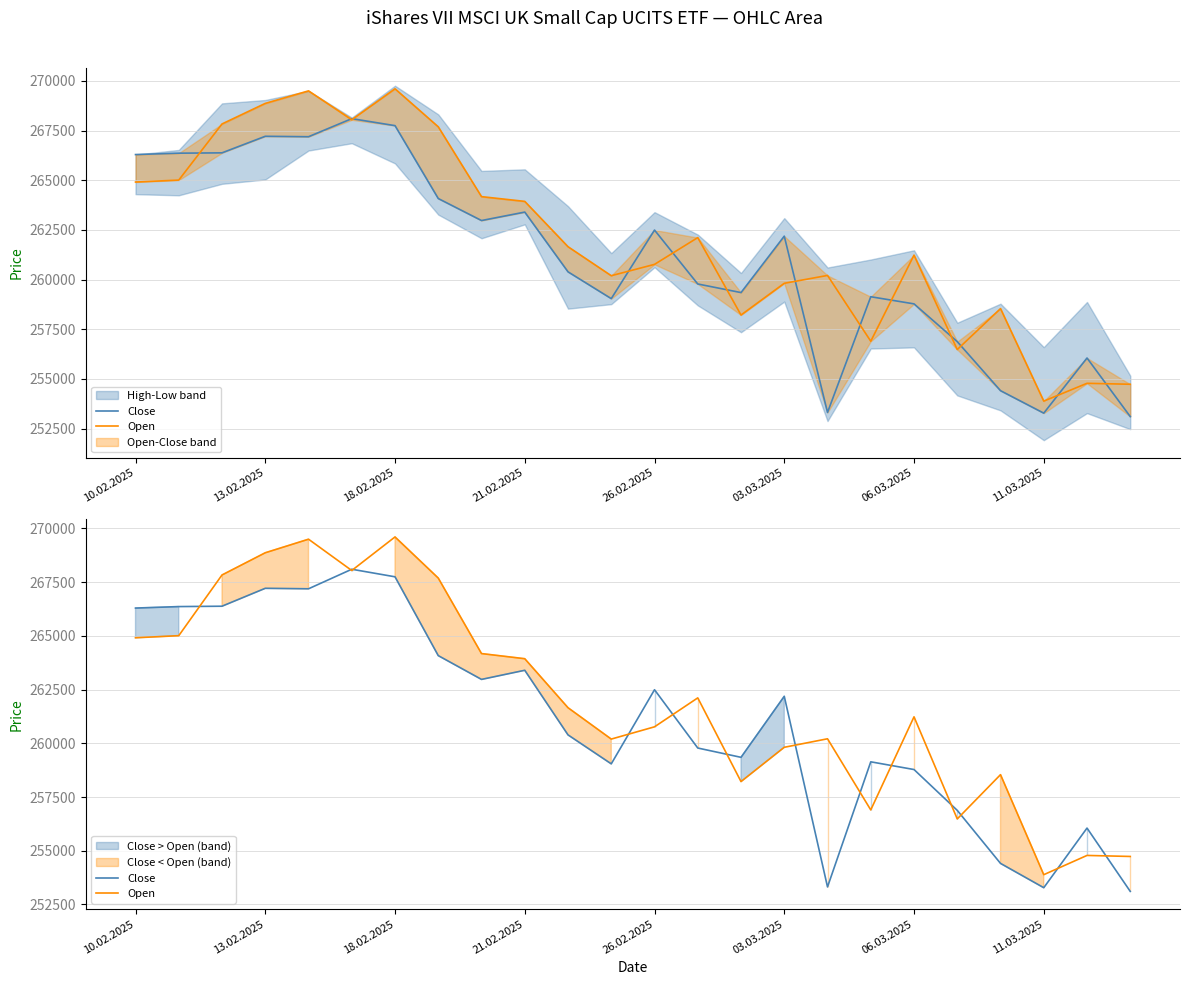

Reading right to left, list all the values displayed in this chart.

Close: 253108	256055	253280	254411	256879	258780	259139	253316	262188	259348	259781	262494	259044	260392	263399	262974	264081	267750	268102	267192	267214	266381	266364	266295
Open: 254734	254782	253886	258542	256481	261233	256900	260211	259815	258219	262115	260768	260197	261657	263938	264177	267691	269605	268043	269500	268869	267835	265010	264912